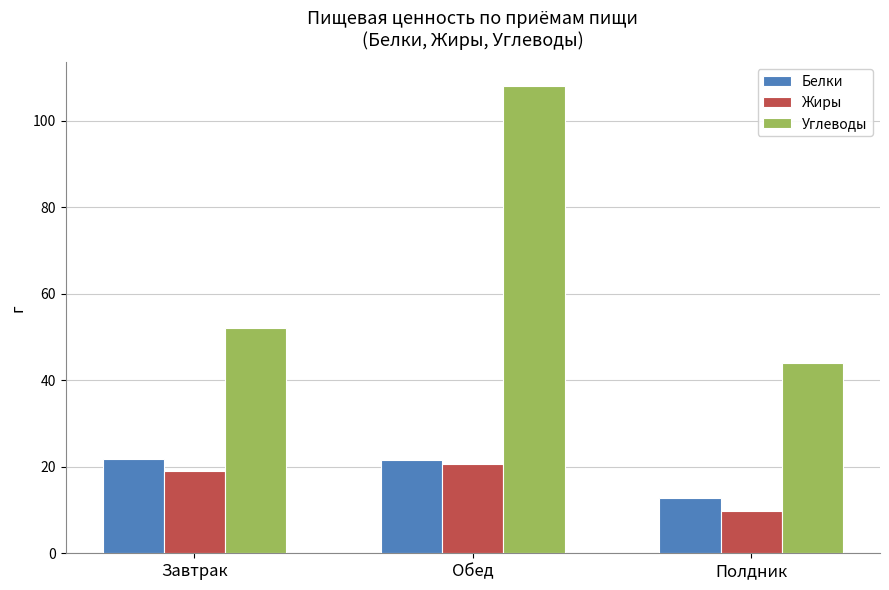

What is the spread (max minus min) of values at Завтрак?

33.0